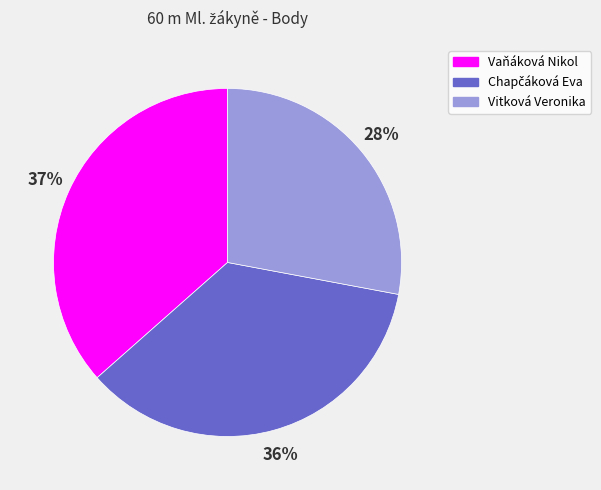

How many segments does this pie chart have?

3